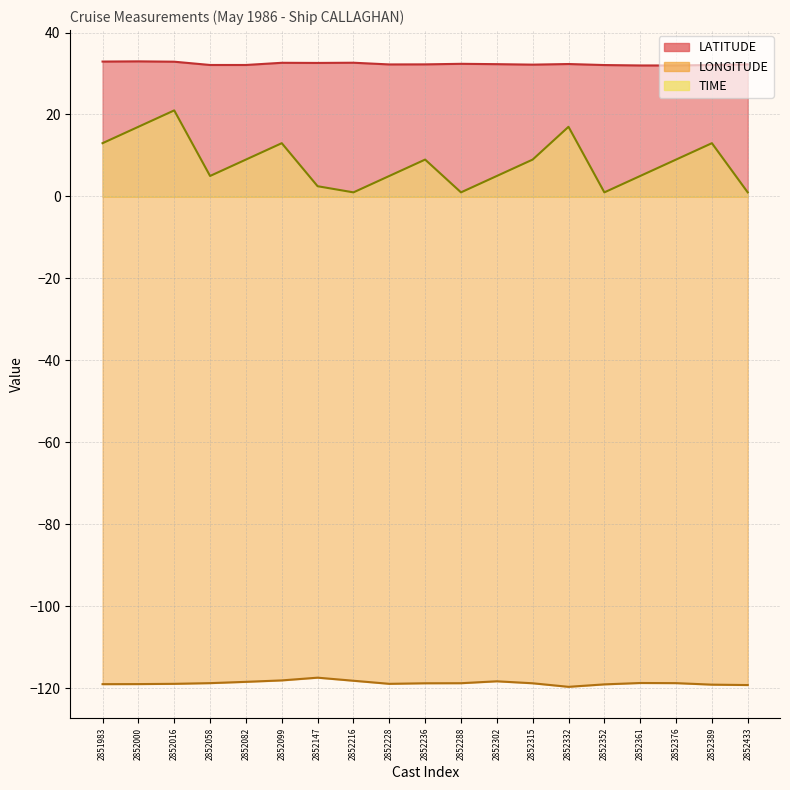

List the series in order of their overall mean, lowest first.

LONGITUDE, TIME, LATITUDE